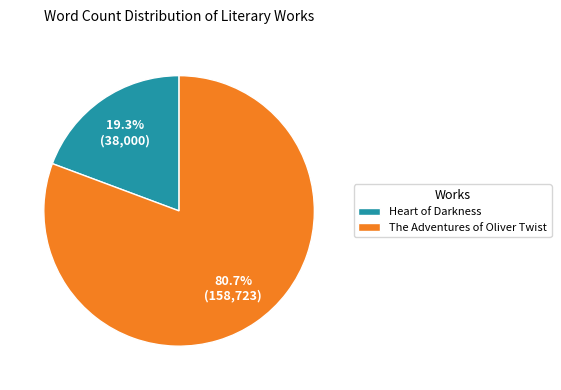

Which slice represents more than half of the pie?

The Adventures of Oliver Twist